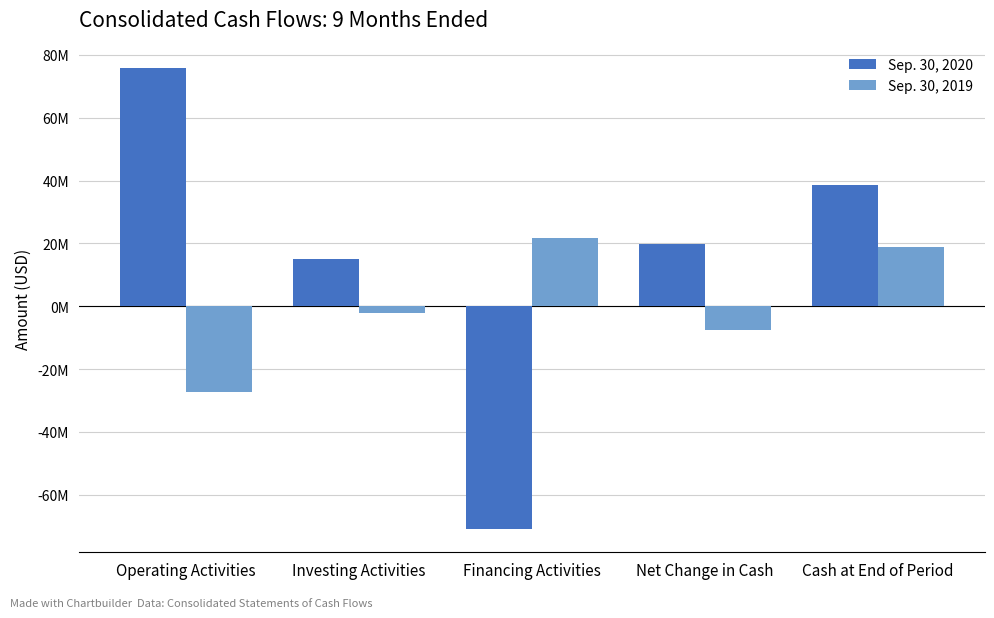

Are the bars horizontal?

No